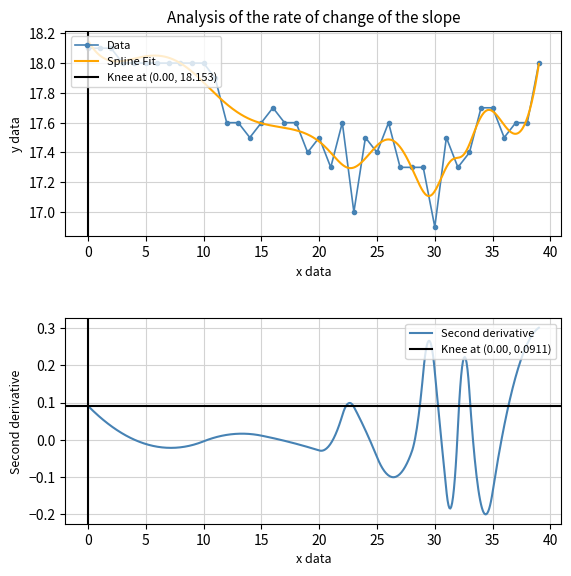

How many interior local valleys (lower than both neighbors) does the data have?

8